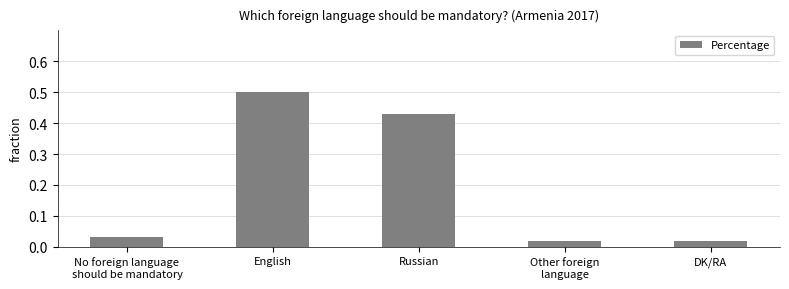

What is the label of the 1st bar from the right?

DK/RA